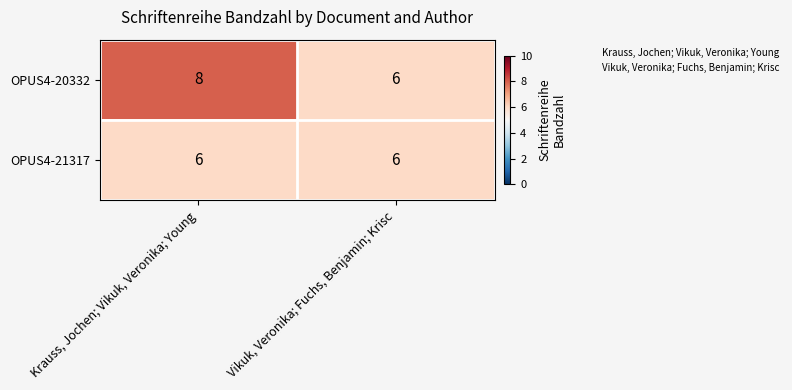

Rank the series by their average value, from lowest to highest.

OPUS4-21317, OPUS4-20332